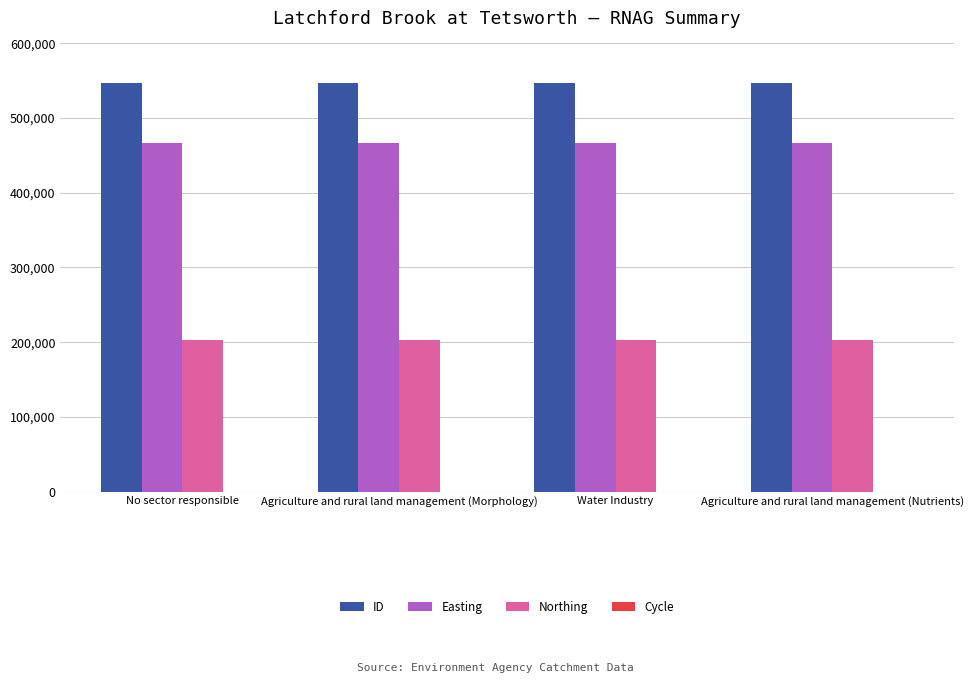

Is the value of Northing at Water Industry greater than the value of Easting at Water Industry?

No